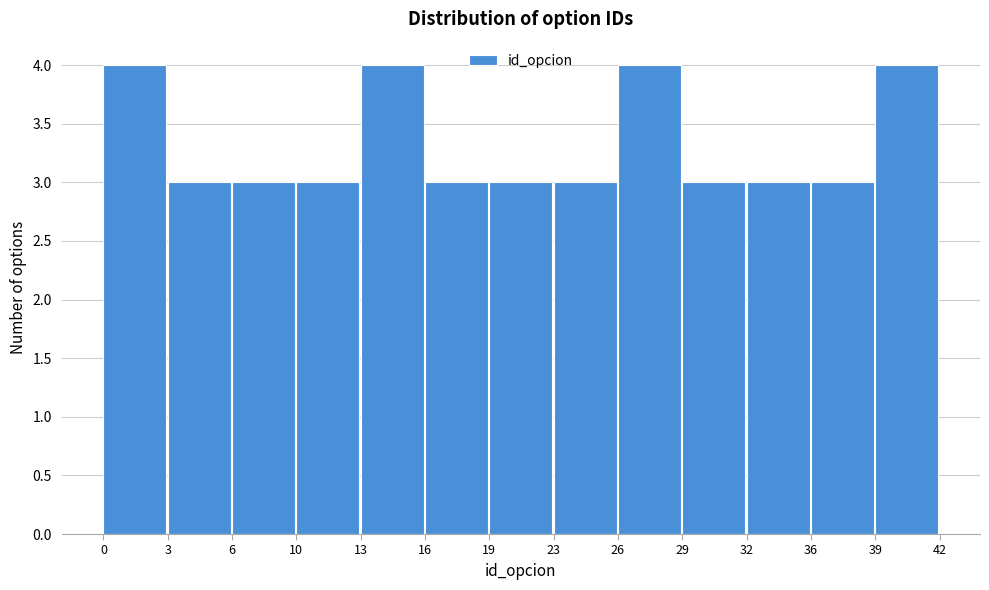

Reading right to left, extract all data points from this chart.

4	3	3	3	4	3	3	3	4	3	3	3	4